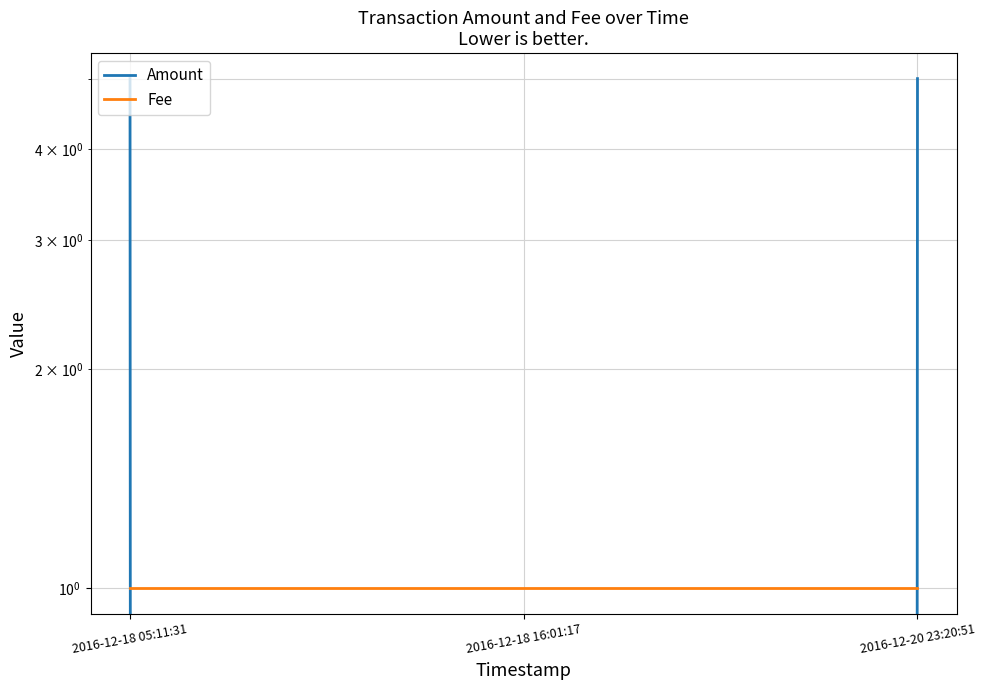

Reading left to right, transcribe all the data shown in this chart.

Amount: 5	0	5
Fee: 1	1	1